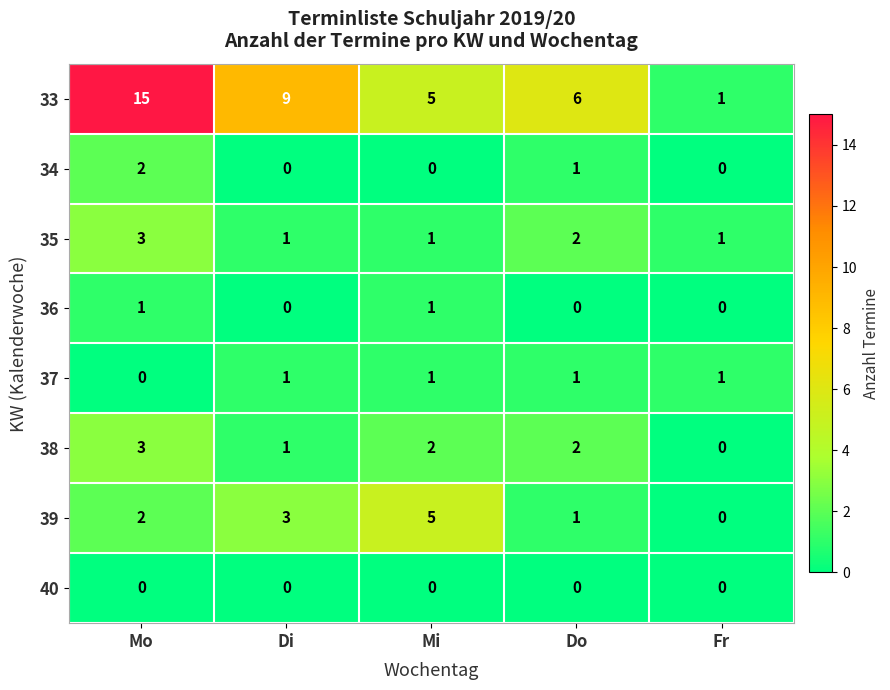

What is the total value across all series at Do?

13